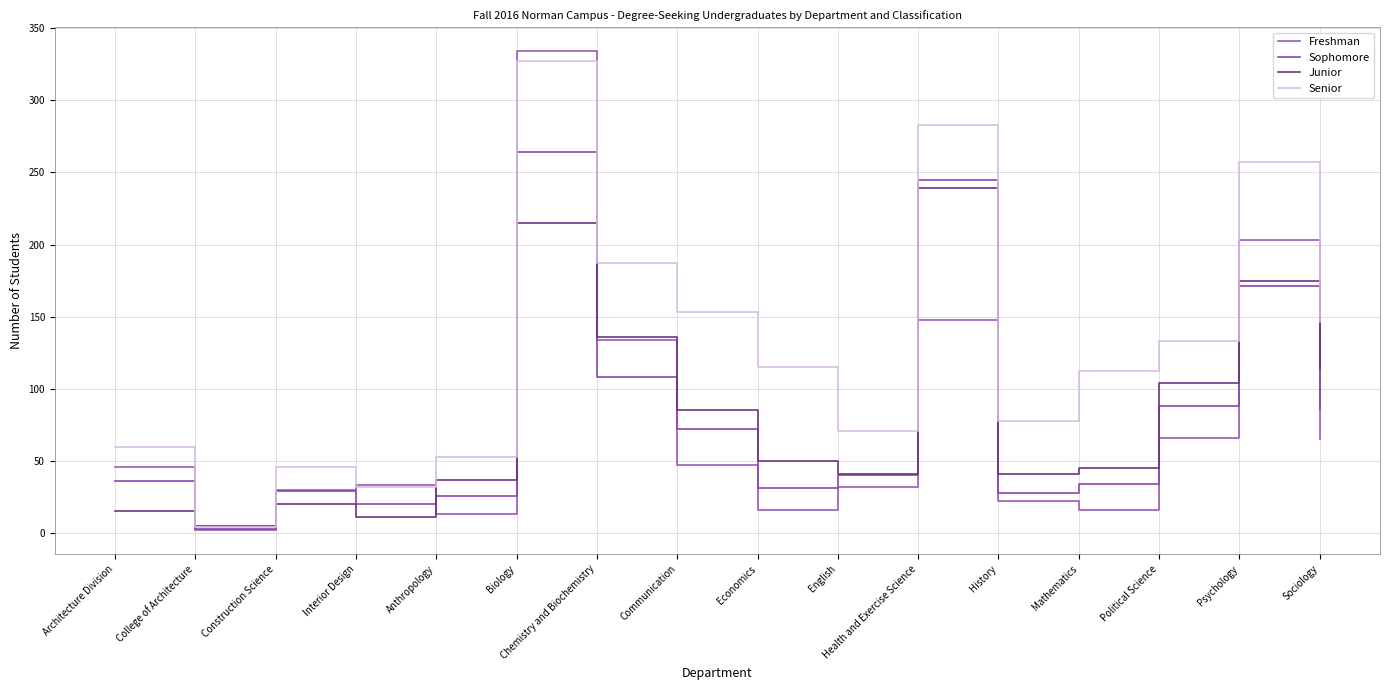

Which series has the largest total across all categories?

Senior